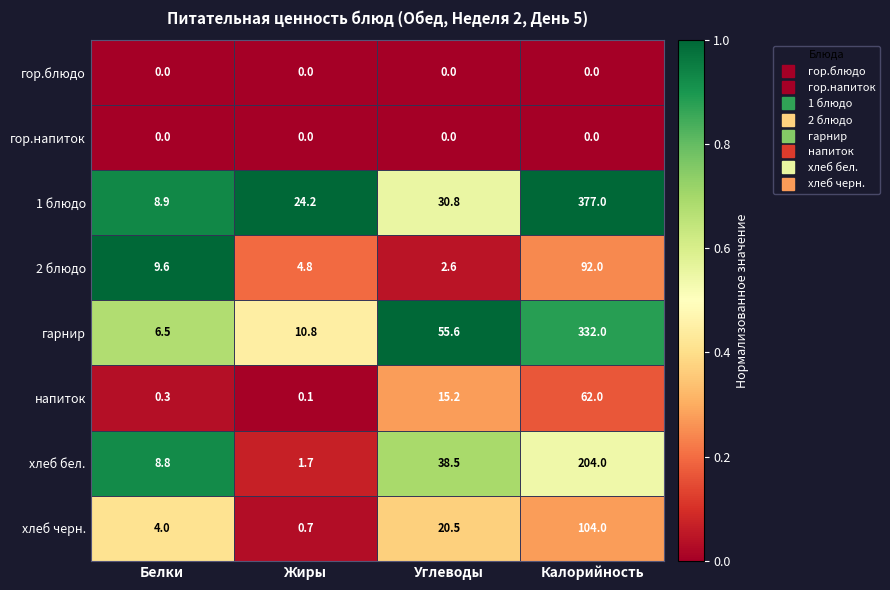

What is the total value across all series at Белки?

38.1